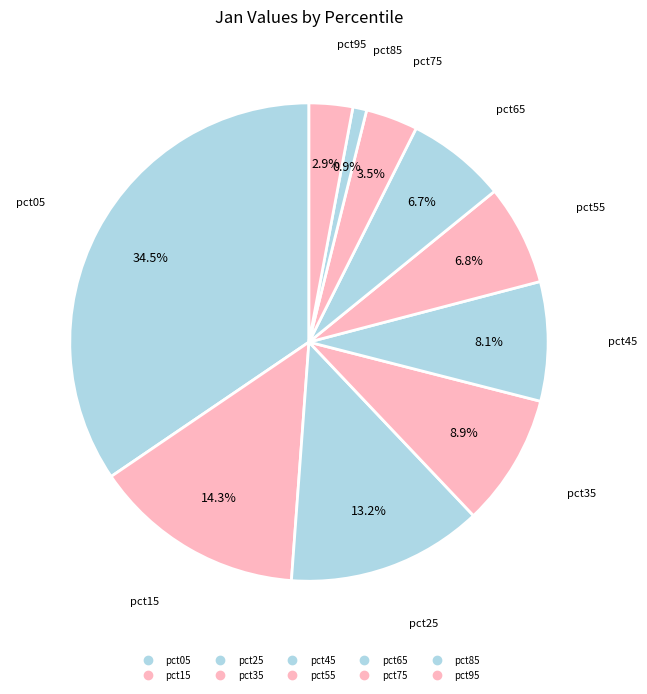

Is the sum of pct35 and pct95 greater than half?

No